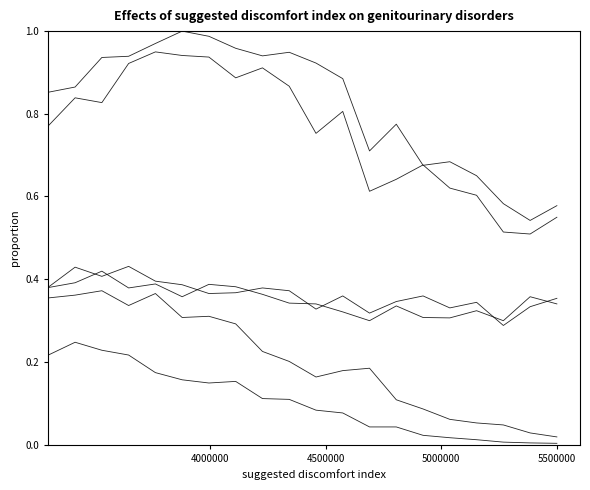

Reading left to right, what are all the values shown in this chart?

Total (Male): 0.4	0.4	0.4	0.4	0.4	0.4	0.4	0.4	0.4	0.4	0.3	0.4	0.3	0.3	0.4	0.3	0.3	0.3	0.3	0.4
Total (Female): 0.4	0.4	0.4	0.4	0.4	0.4	0.4	0.4	0.4	0.3	0.3	0.3	0.3	0.3	0.3	0.3	0.3	0.3	0.4	0.3
Age 40s (Male): 0.9	0.9	0.9	0.9	1.0	1.0	1.0	1.0	0.9	0.9	0.9	0.9	0.7	0.8	0.7	0.7	0.7	0.6	0.5	0.6
Age 40s (Female): 0.8	0.8	0.8	0.9	0.9	0.9	0.9	0.9	0.9	0.9	0.8	0.8	0.6	0.6	0.7	0.6	0.6	0.5	0.5	0.5
Age 80s (Male): 0.2	0.2	0.2	0.2	0.2	0.2	0.1	0.2	0.1	0.1	0.1	0.1	0.0	0.0	0.0	0.0	0.0	0.0	0.0	0.0
Age 80s (Female): 0.4	0.4	0.4	0.3	0.4	0.3	0.3	0.3	0.2	0.2	0.2	0.2	0.2	0.1	0.1	0.1	0.1	0.0	0.0	0.0